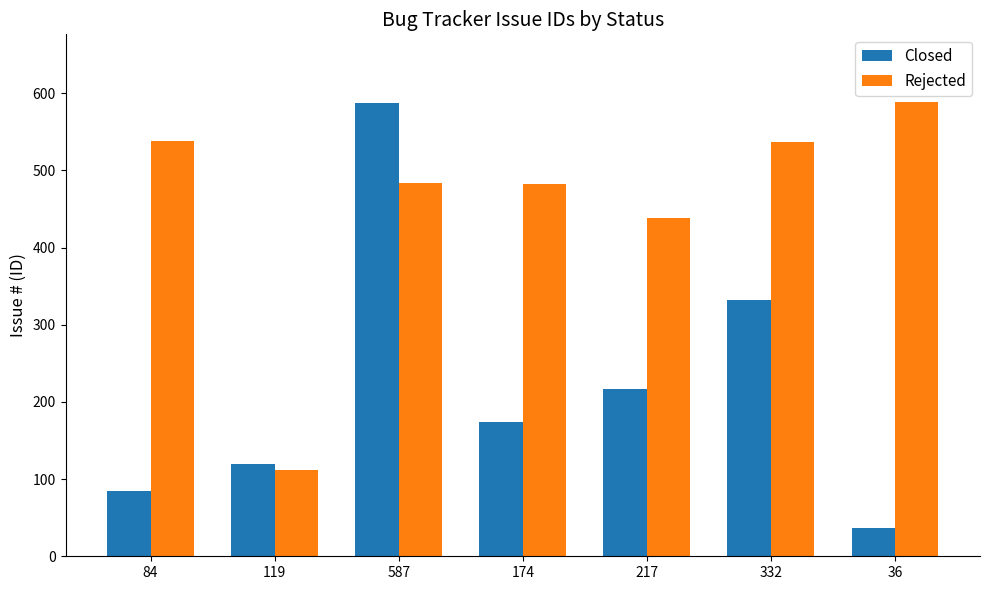

How many distinct data groups are displayed?

2